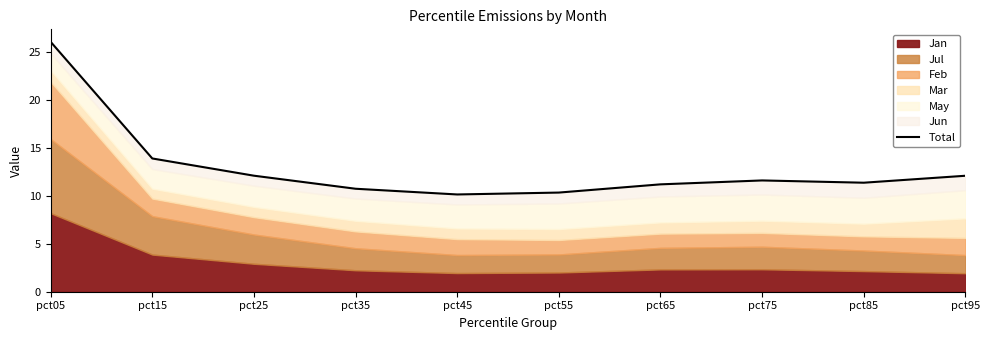

Is it true that the value at pct15 is 18.5?

False